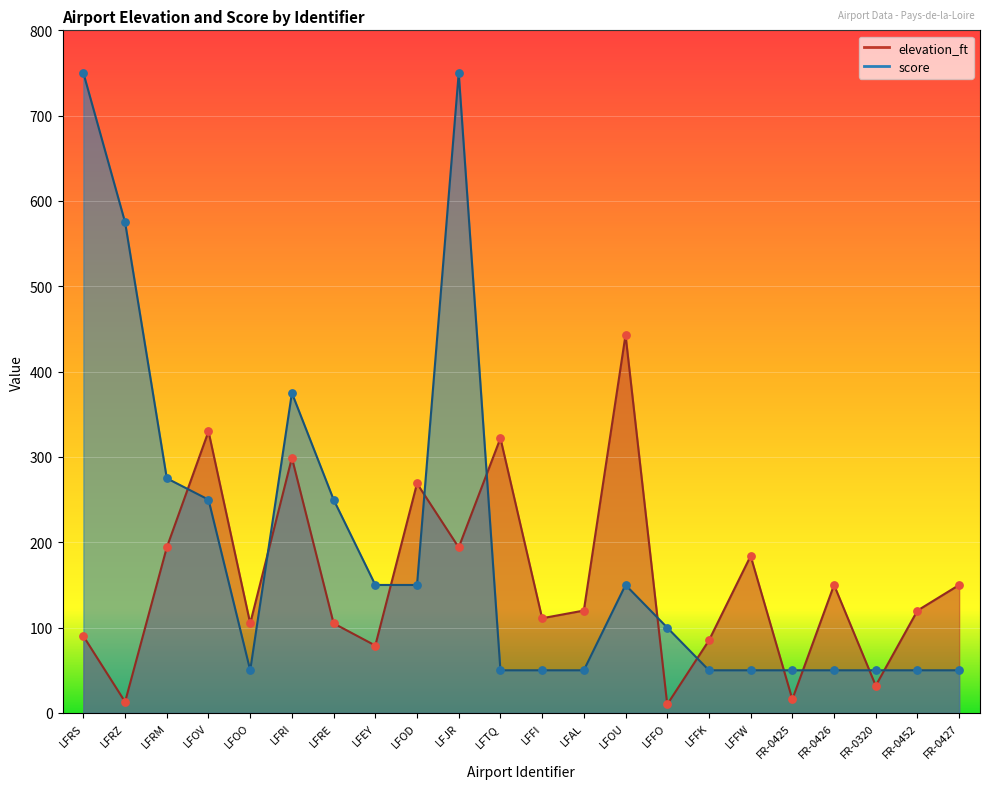

At which category is the sum across all series the highest?

LFJR